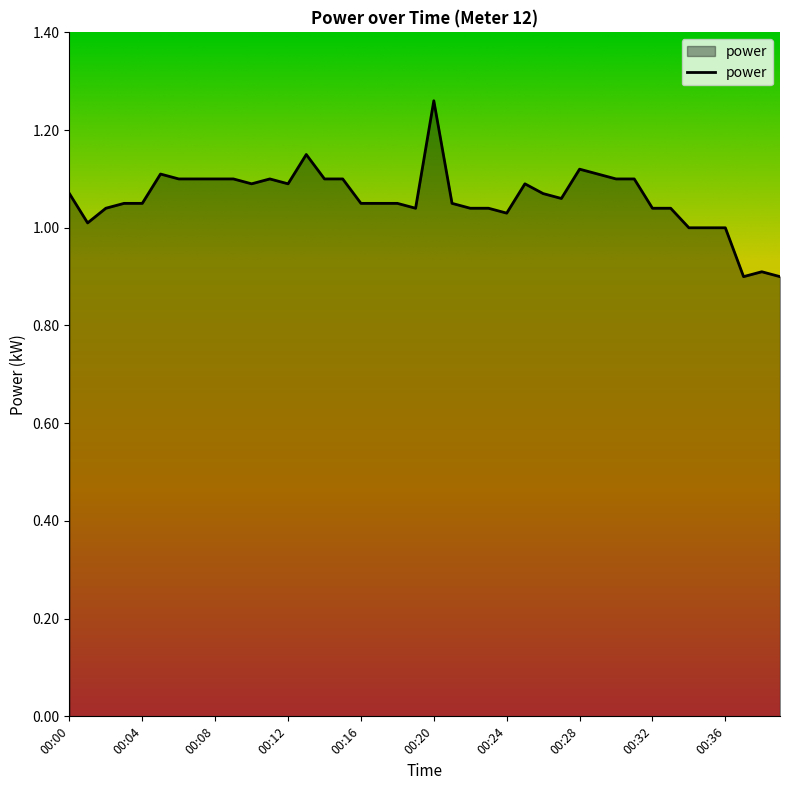

What is the smallest value displayed?

0.9